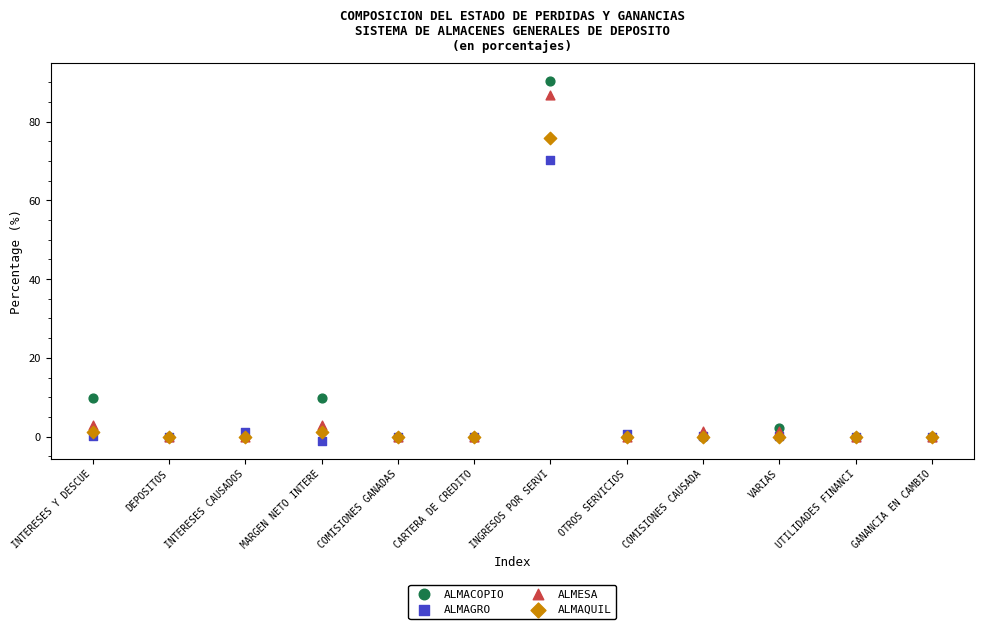

In the ALMACOPIO series, what Y value is closest to 45?

9.7